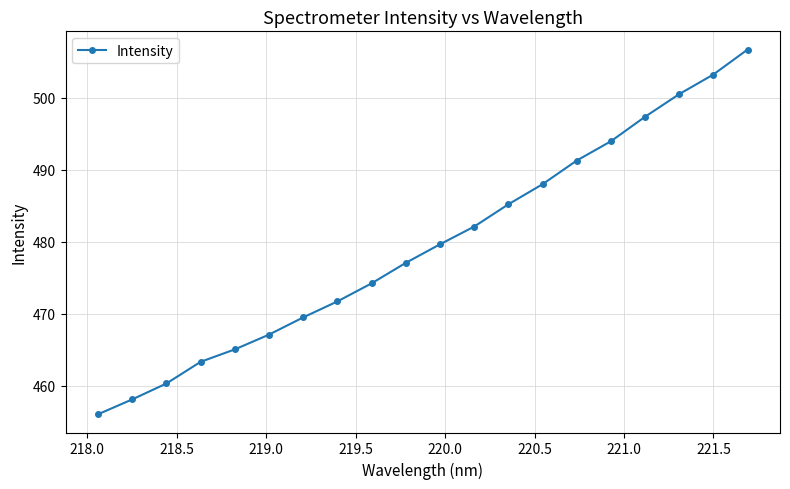

What is the value of the 4th point from the left?

463.3